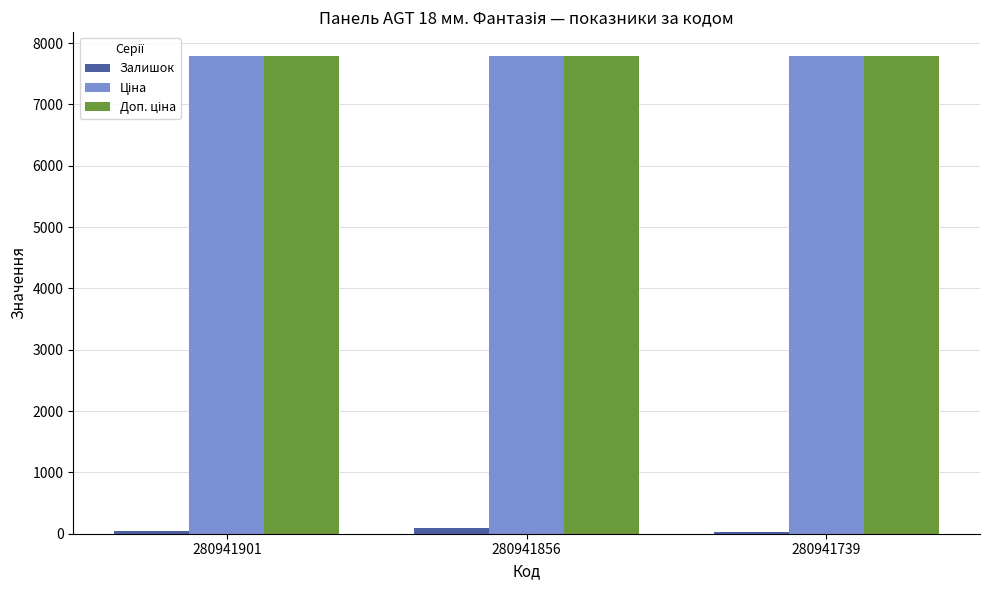

What value does the Доп. ціна series have at 280941739?

7792.9